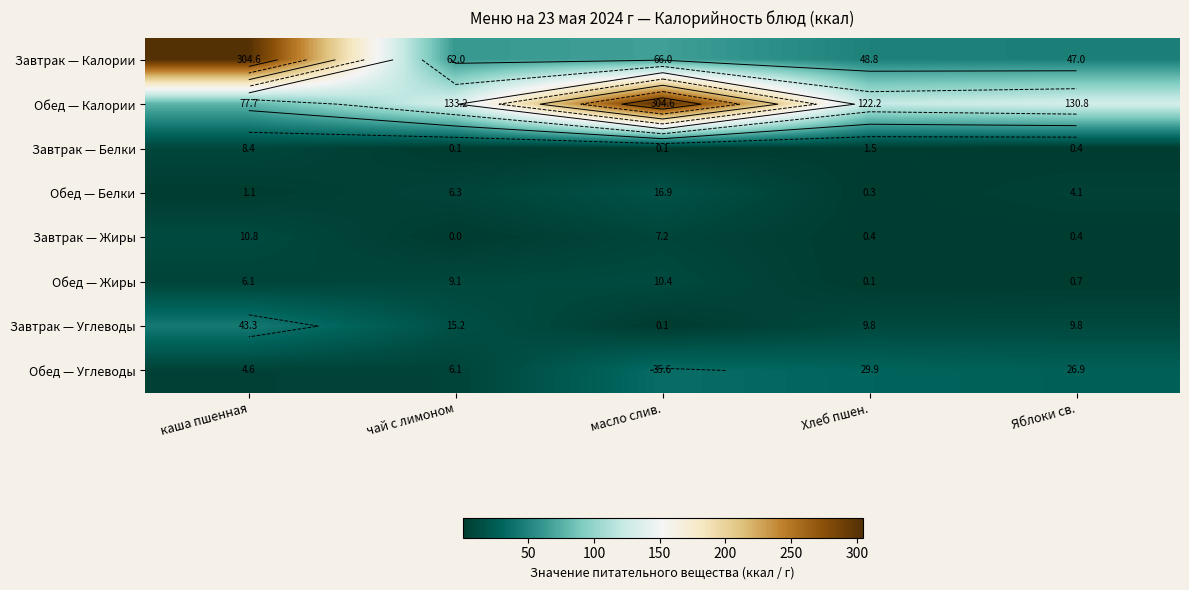

Which series has the largest total across all categories?

Обед — Калории